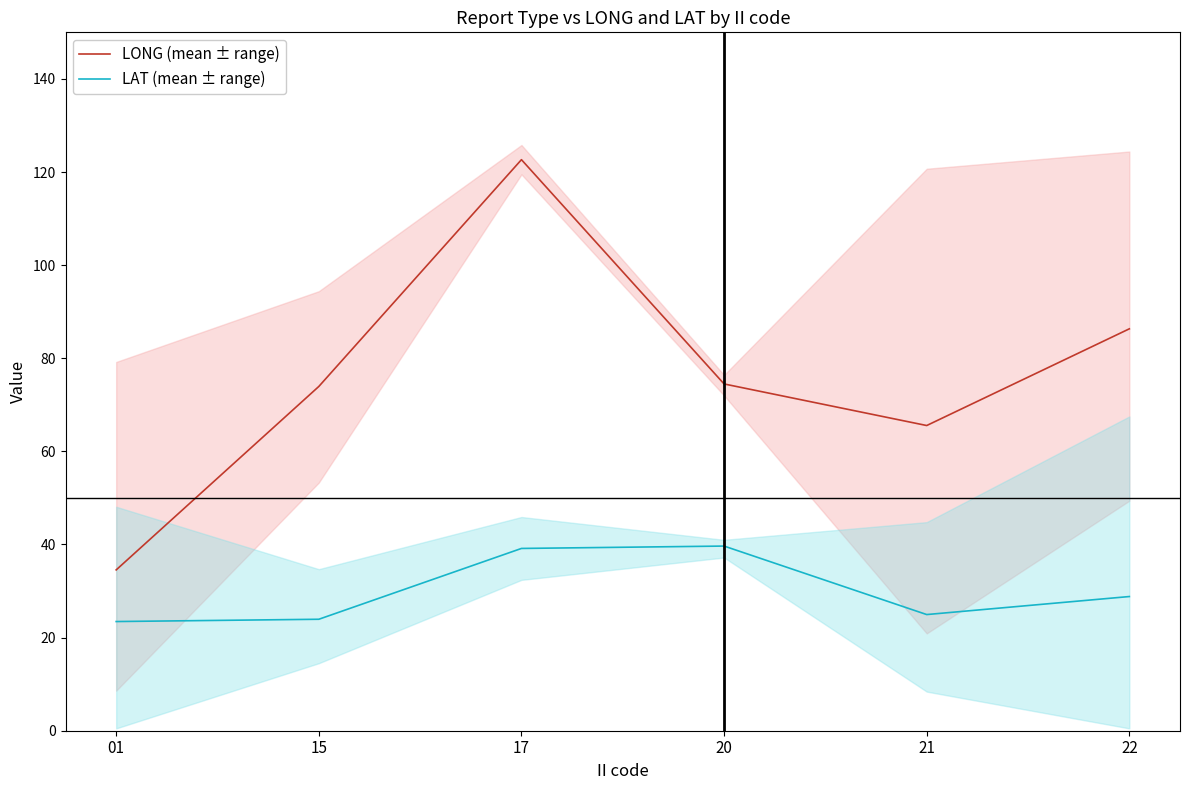

What is the value of the LAT (mean ± range) point at the 5th from the left?

24.9